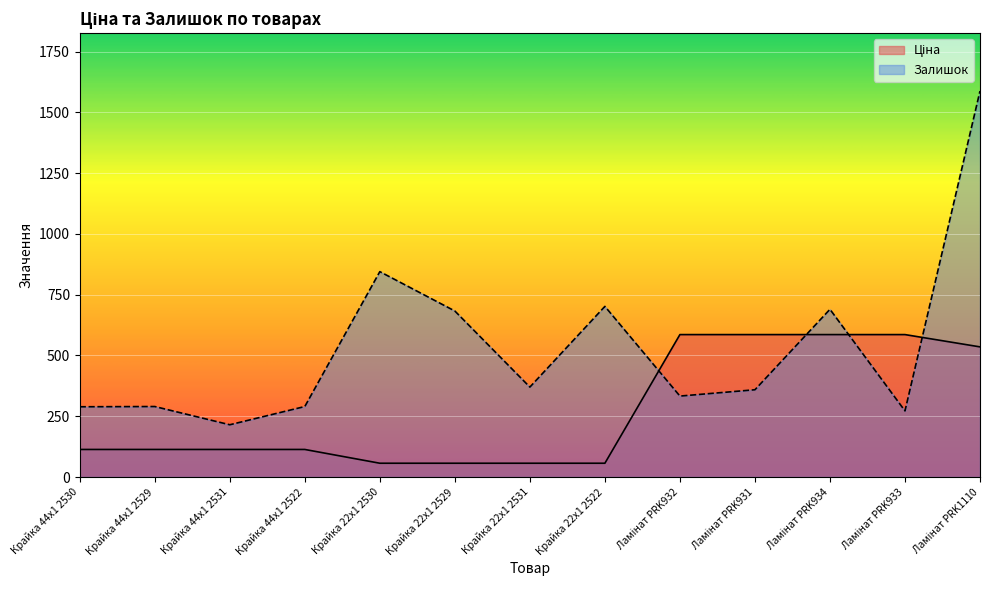

How many values in the Ціна series are below 113?

4